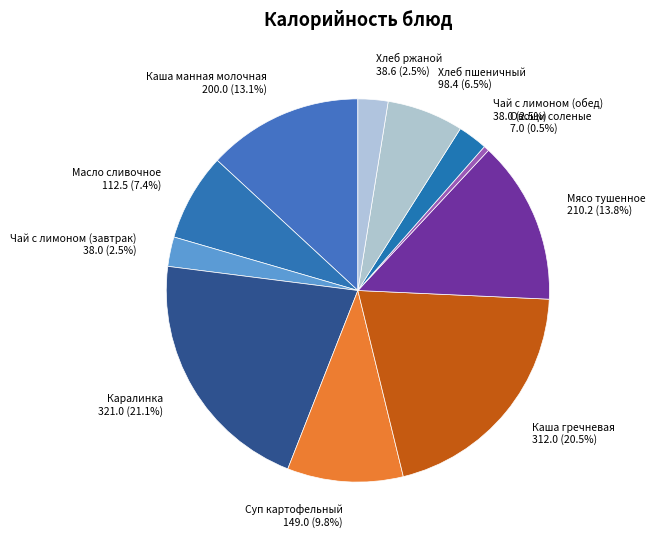

What is the largest slice in the pie chart?

Каралинка